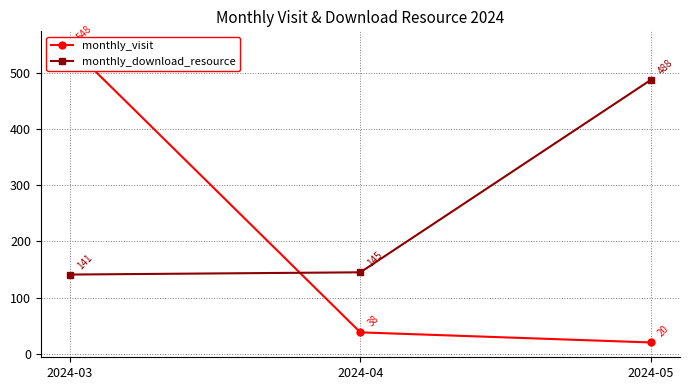

How many values in the monthly_visit series are below 38?

1